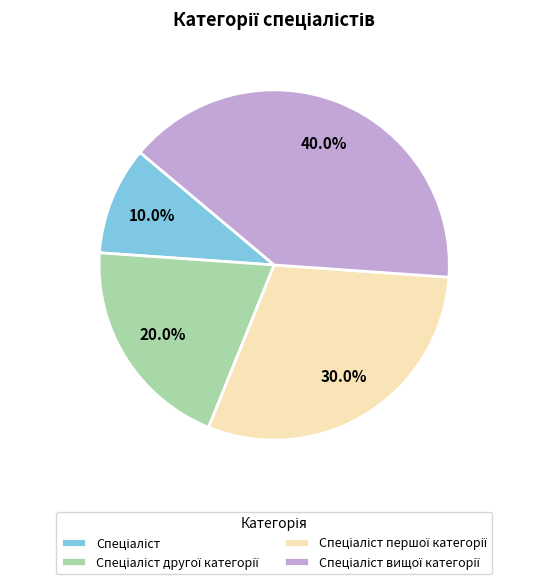

Is there a majority slice in this chart?

No